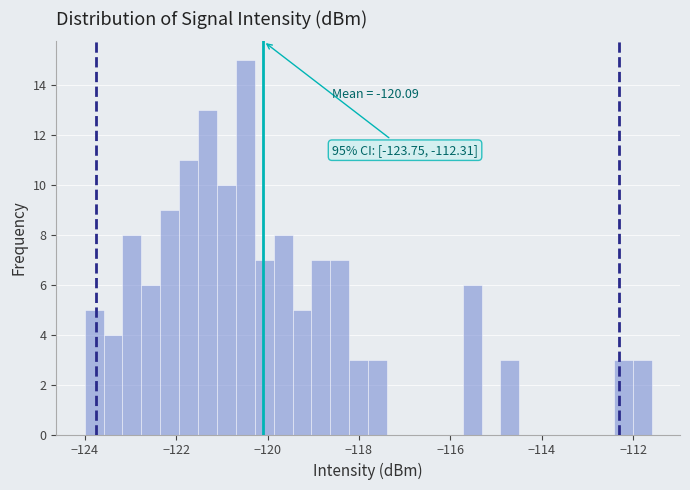

Around what value on the x-axis is the tallest bar? Give the approximate position of its centre, as read against the axis.

-120.4